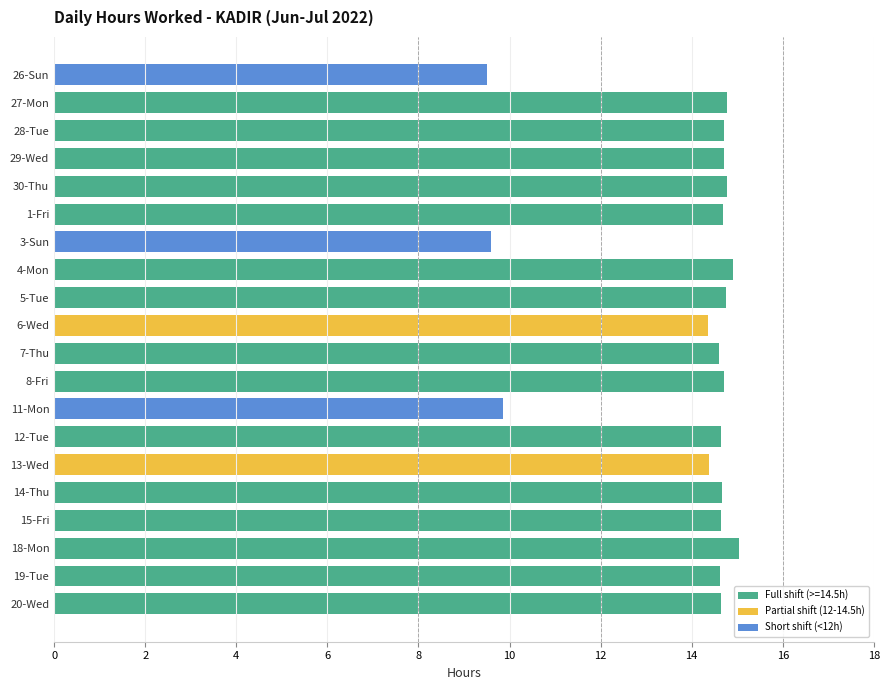

Between 29-Wed and 11-Mon, which is larger?

29-Wed